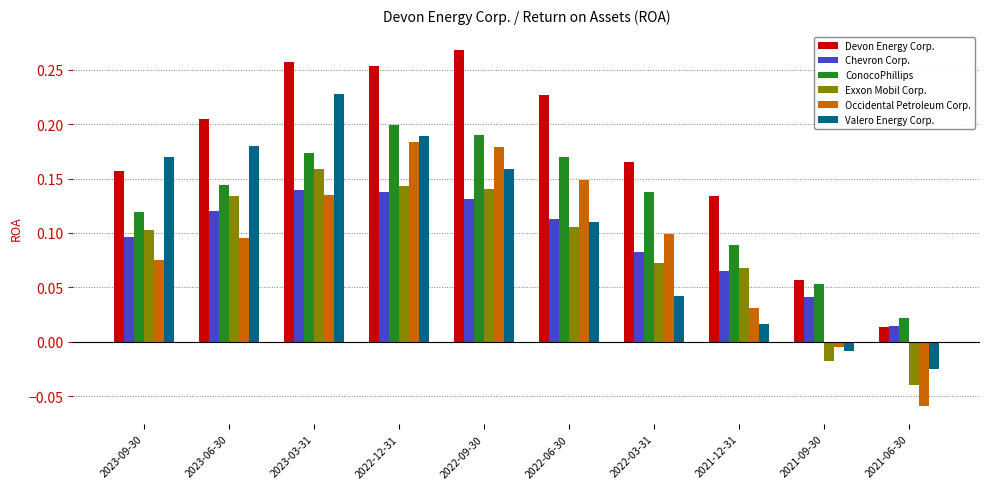

At how many categories does at least one series exceed 0?

10